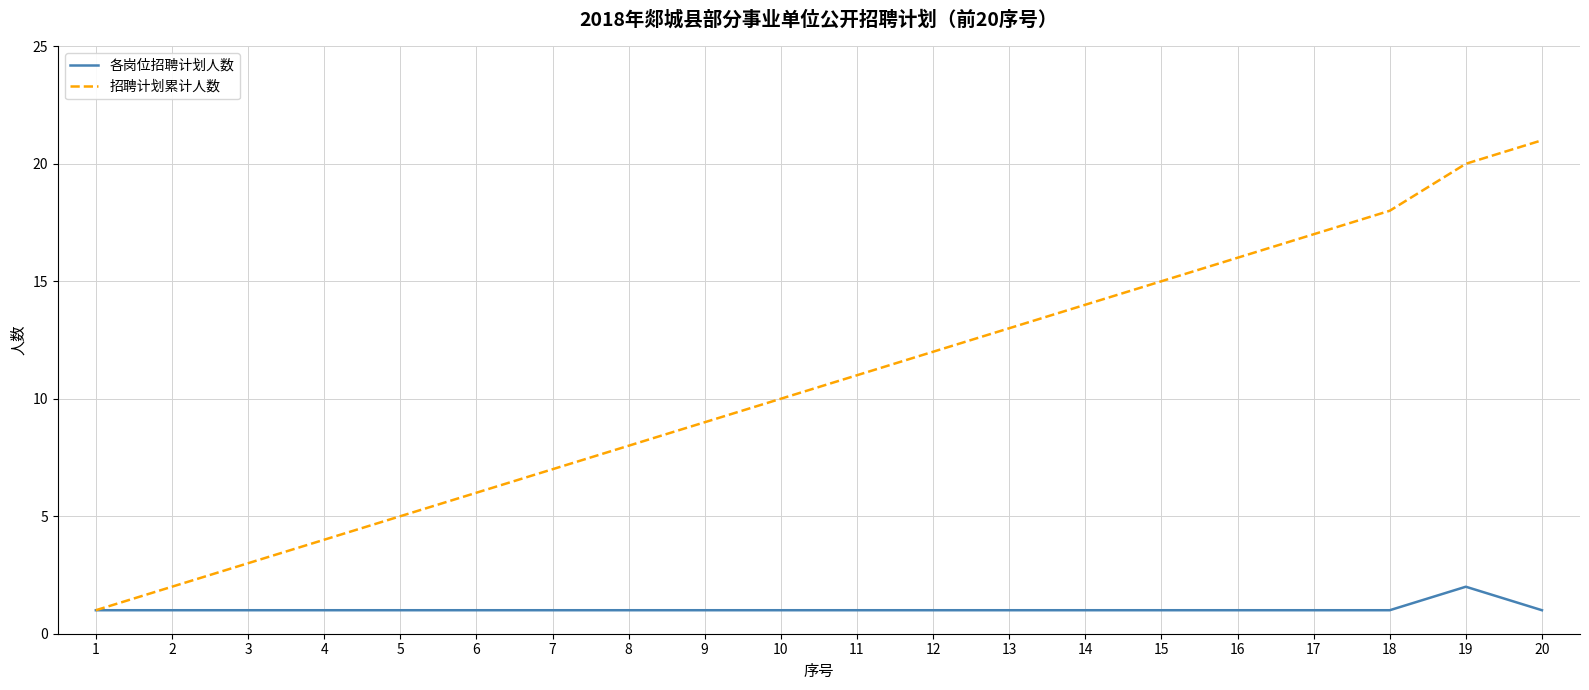

At which category does the chart reach its peak across all series?

20